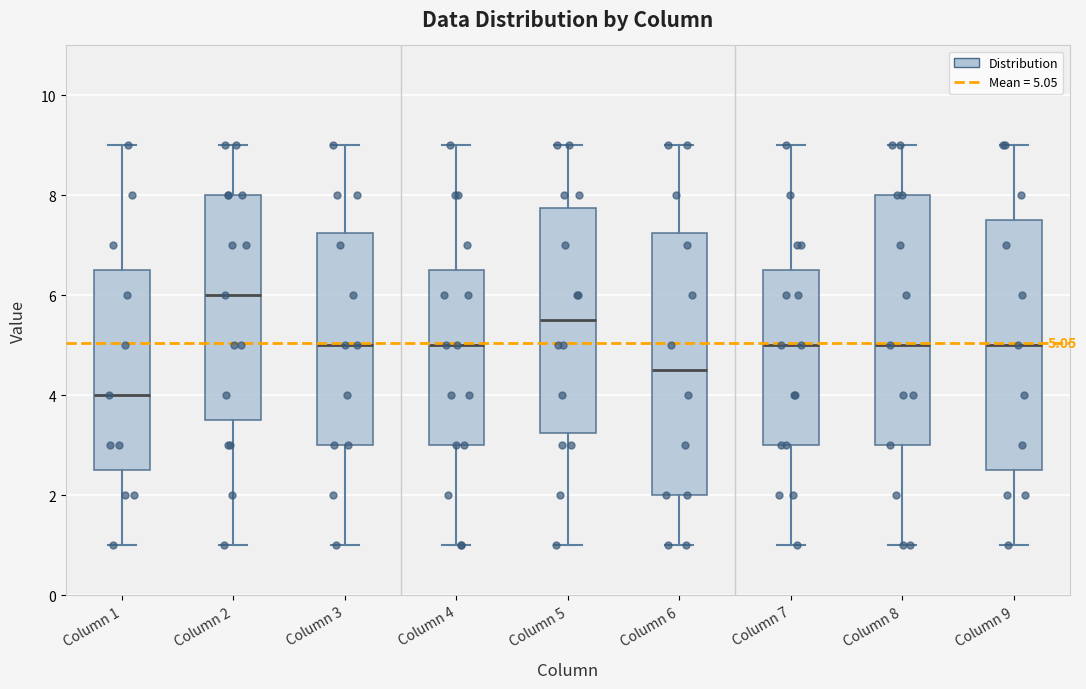

Which box is the tallest, from its lower edge to its upper edge?

Column 6